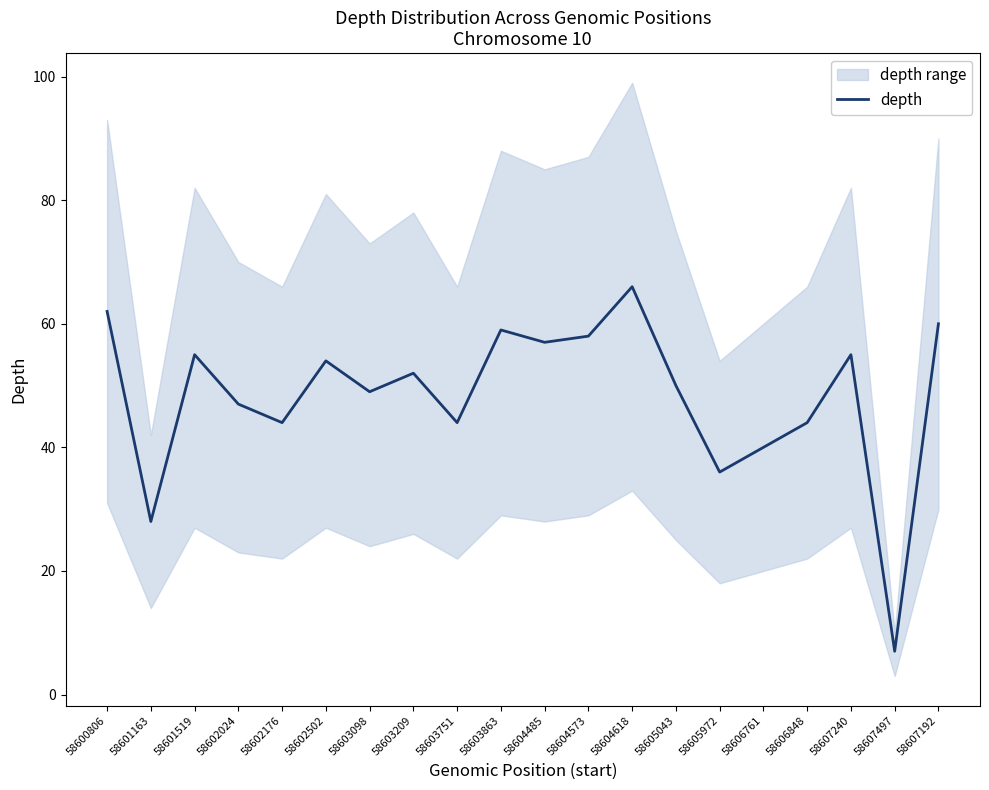

How many interior local peaks (higher than both neighbors) does the data have?

6